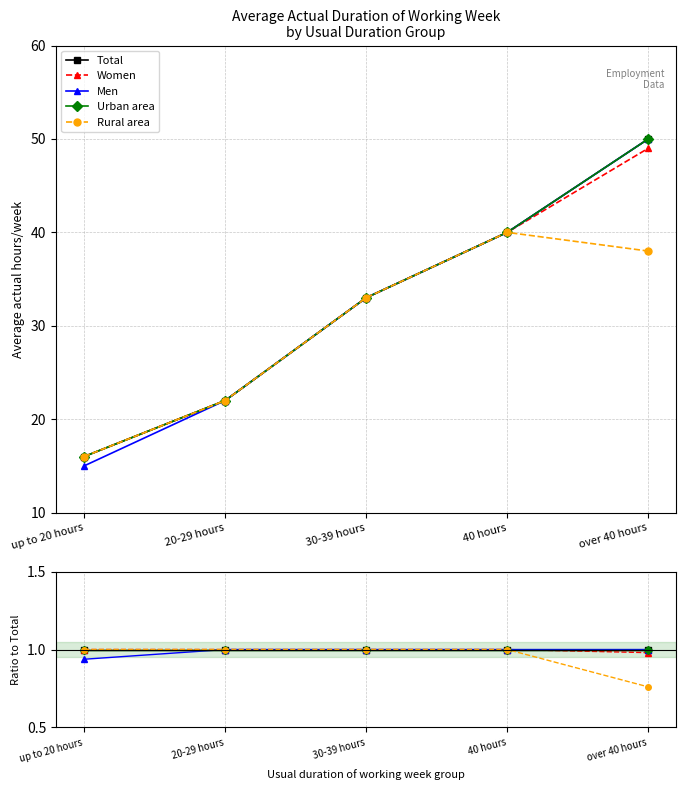

Is it true that Women equals 0.3 at 40 hours?

False